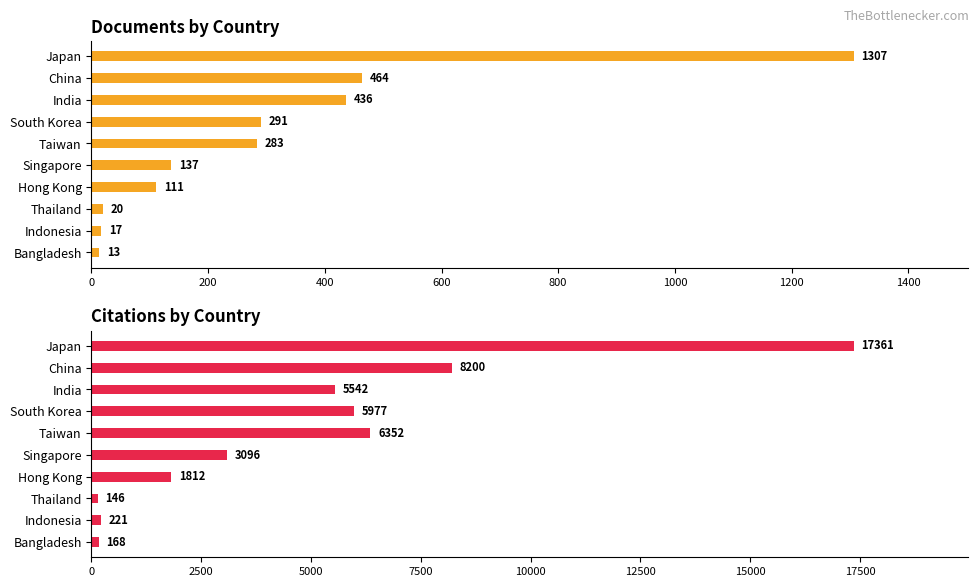

Between 200 and 600, which is larger?

200